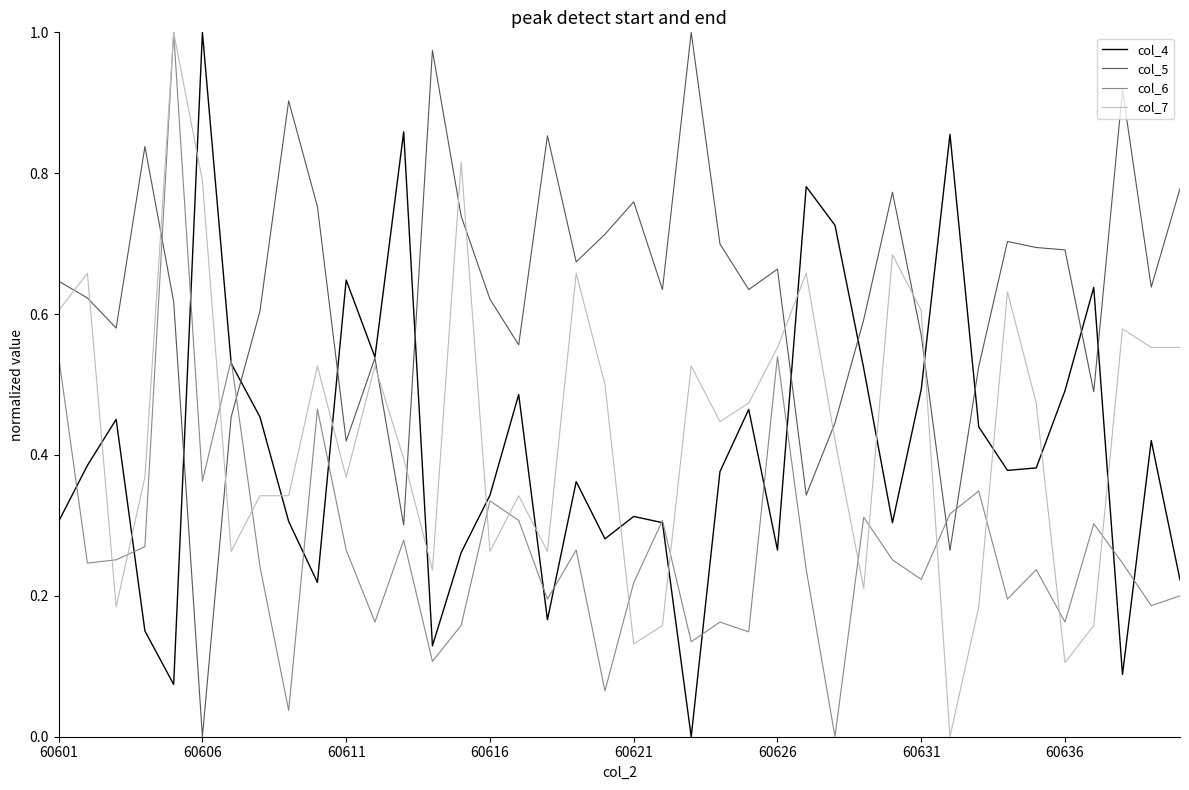

After their last crossing, which series has the higher values: col_5 or col_7?

col_5